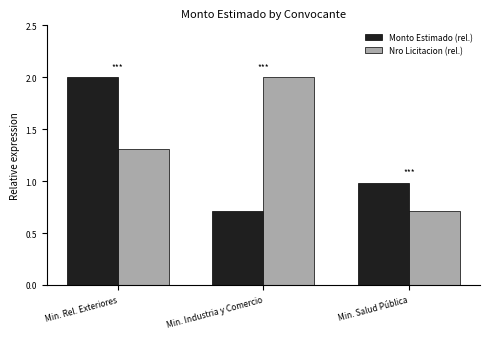

Are the bars horizontal?

No